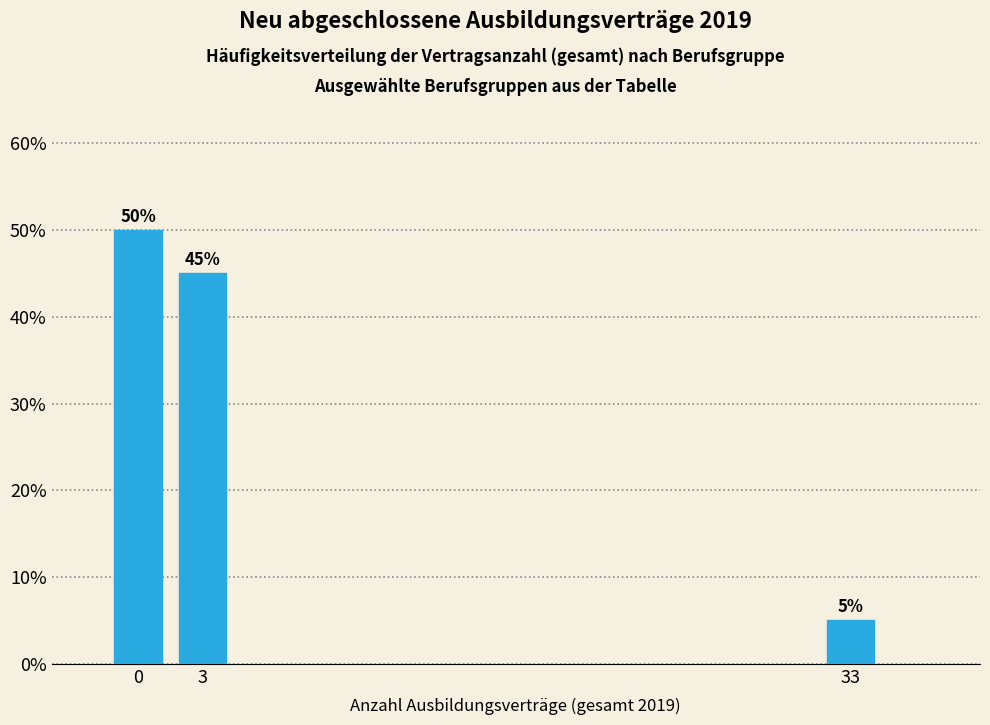

Reading left to right, what are all the values shown in this chart?

50	45	5